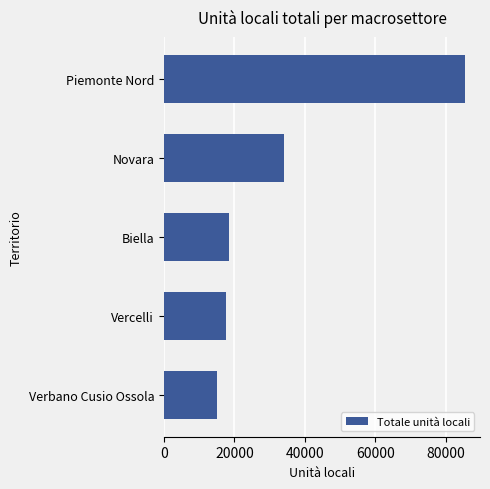

Between Novara and Vercelli, which is larger?

Novara